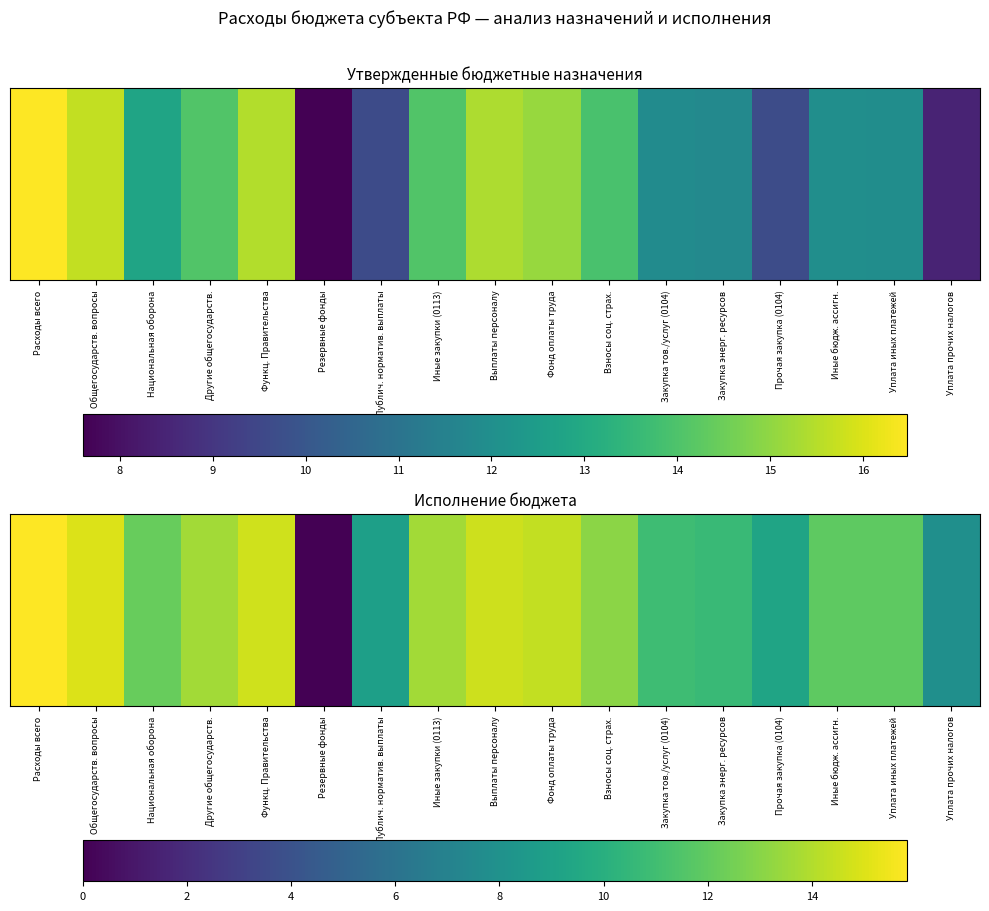

Which label corresponds to the largest value in the chart?

Расходы всего